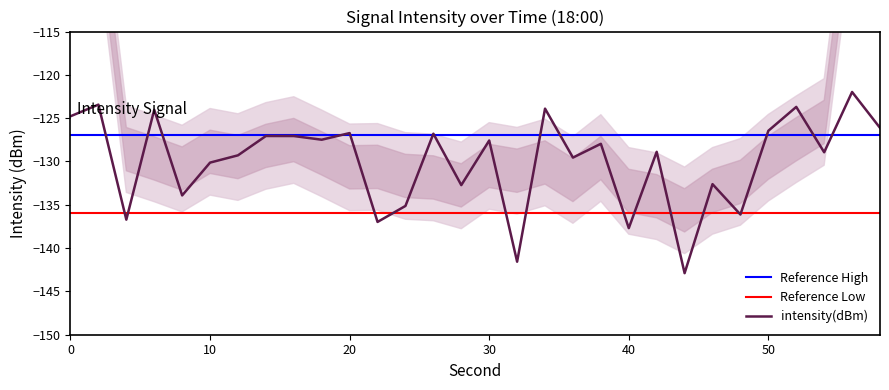

Reading left to right, list all the values displayed in this chart.

0=-124.8	2=-123.4	4=-136.7	6=-124.0	8=-133.9	10=-130.1	12=-129.3	14=-127.1	16=-127.1	18=-127.5	20=-126.7	22=-137.0	24=-135.1	26=-126.8	28=-132.7	30=-127.6	32=-141.6	34=-123.9	36=-129.6	38=-128.0	40=-137.7	42=-128.9	44=-142.9	46=-132.6	48=-136.1	50=-126.5	52=-123.7	54=-128.9	56=-122.0	58=-126.1